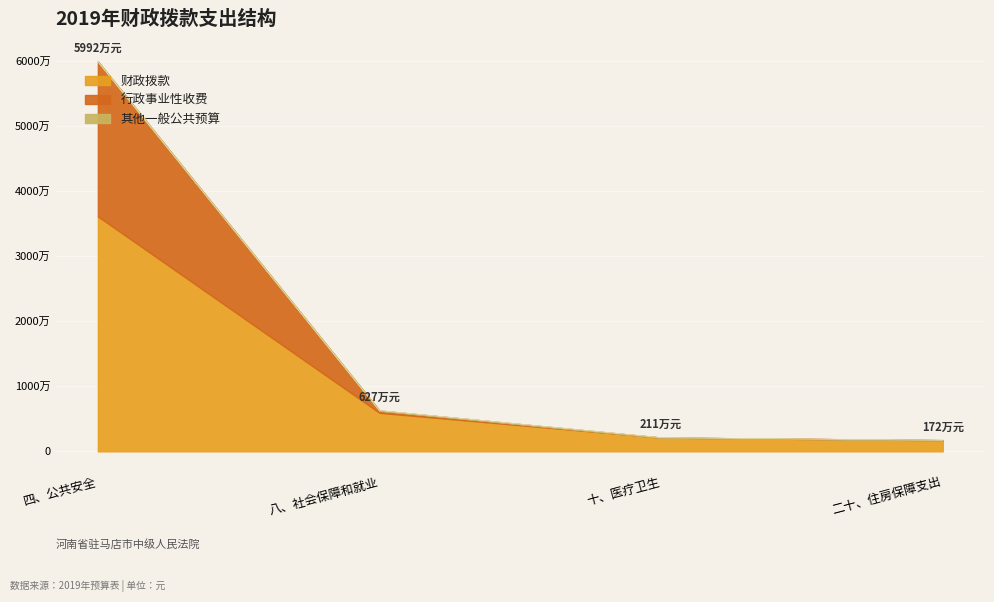

Which series has the largest total across all categories?

财政拨款